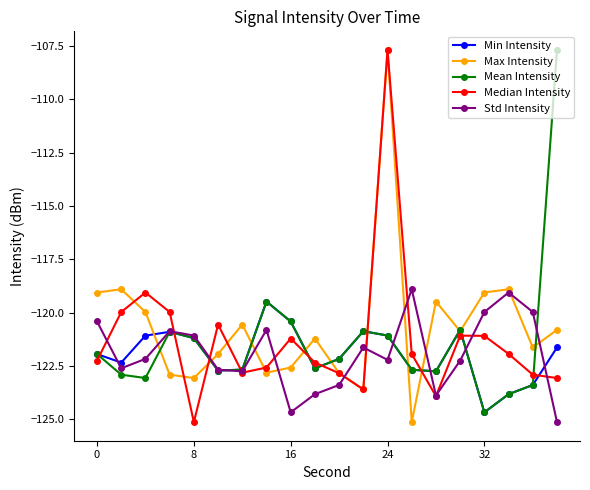

In Std Intensity, how many points are higher than both neighbors (excluding endpoints)?

5